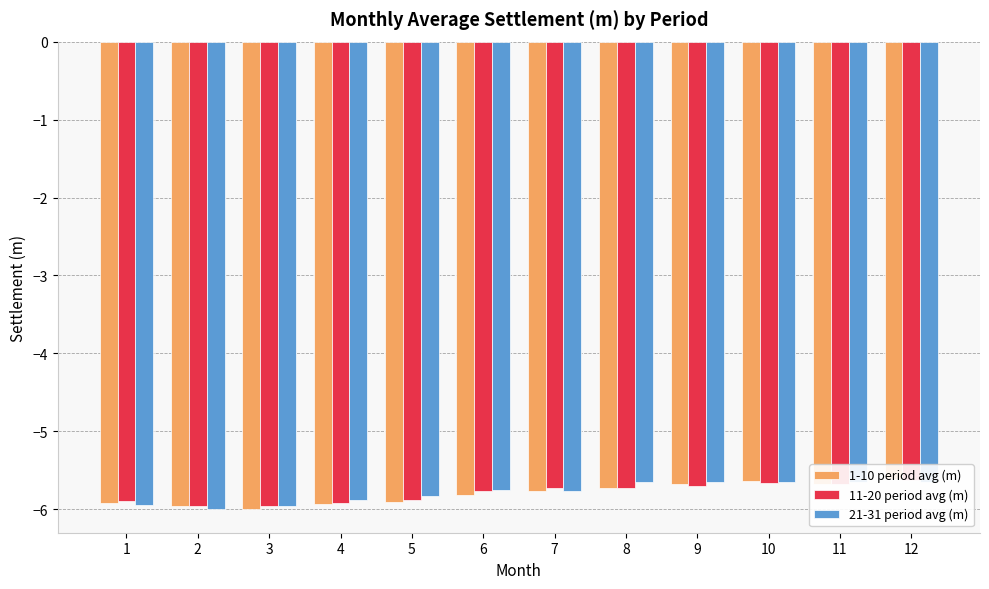

Which category has the lowest value across all series?

3